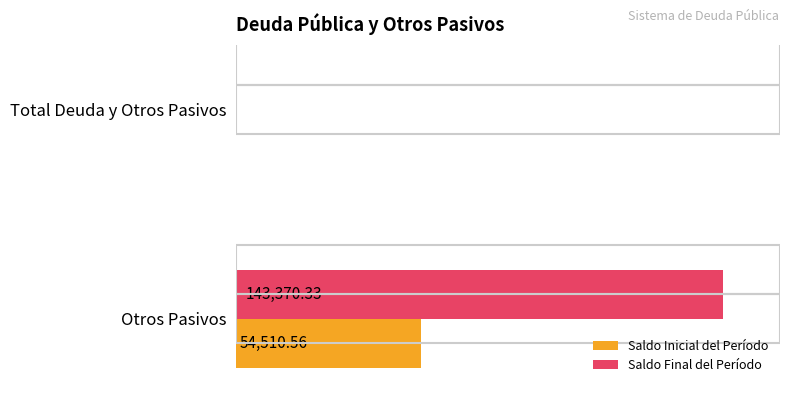

Is the value of Saldo Final del Período at Otros Pasivos greater than the value of Saldo Inicial del Período at Total Deuda y Otros Pasivos?

Yes